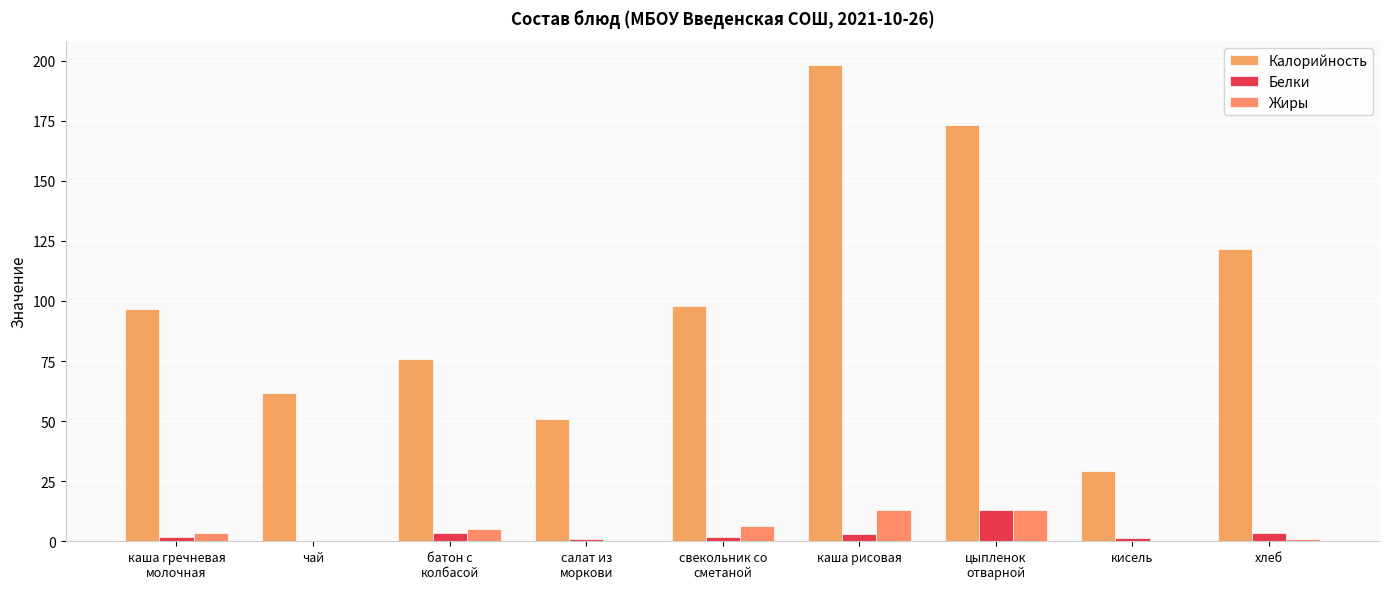

Are the bars grouped side by side (vs. stacked)?

Yes